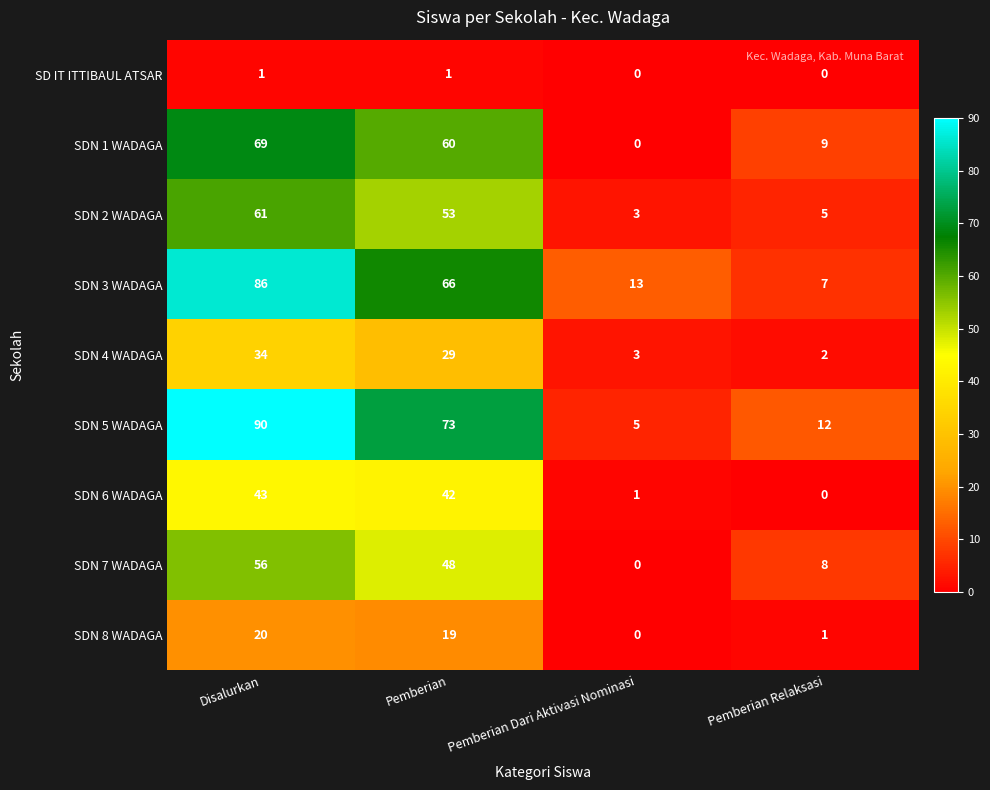

List the series in order of their peak value, highest first.

SDN 5 WADAGA, SDN 3 WADAGA, SDN 1 WADAGA, SDN 2 WADAGA, SDN 7 WADAGA, SDN 6 WADAGA, SDN 4 WADAGA, SDN 8 WADAGA, SD IT ITTIBAUL ATSAR